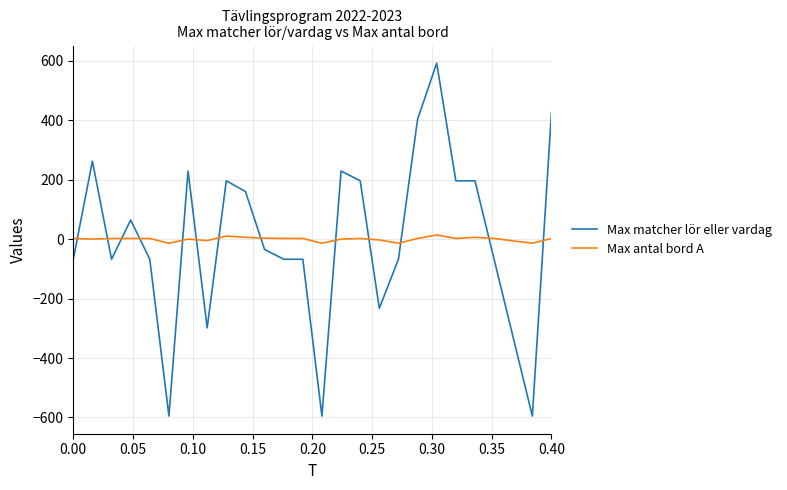

Does the chart display data point markers on the line(s)?

No